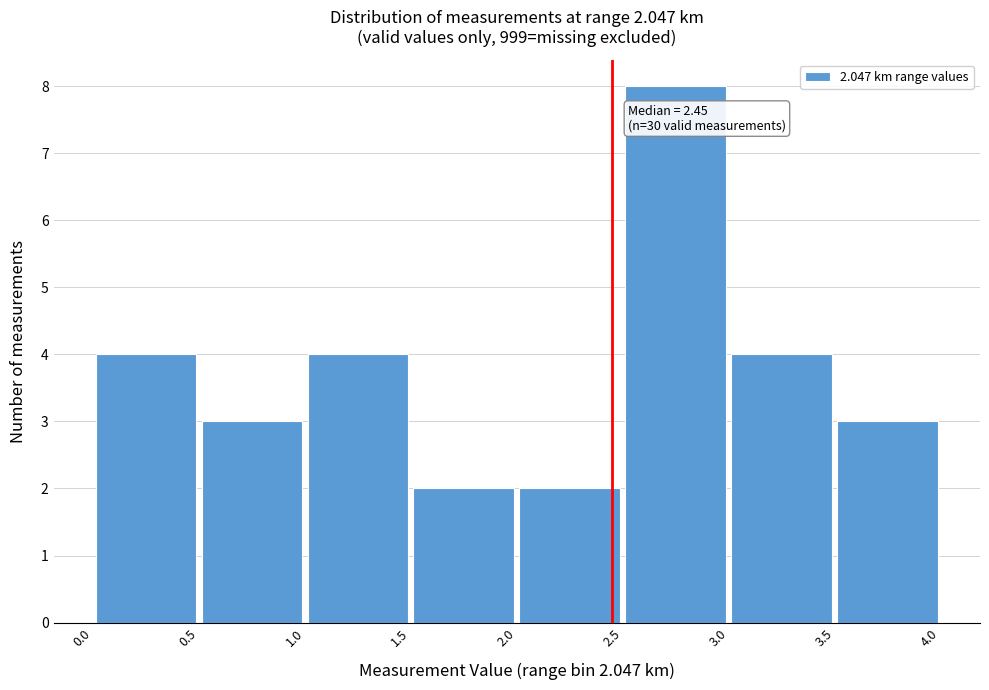

Over which range of the x-axis is the bar tallest?

2.5 to 3.0